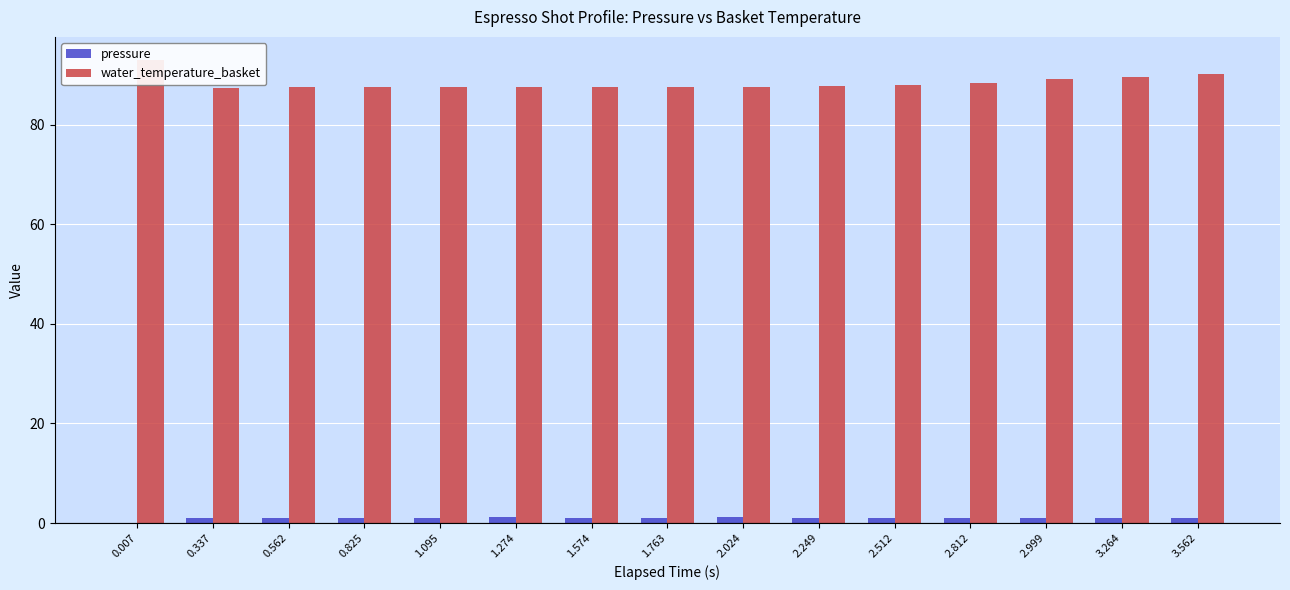

What is the difference between the maximum and second lowest values in the water_temperature_basket series?

5.5